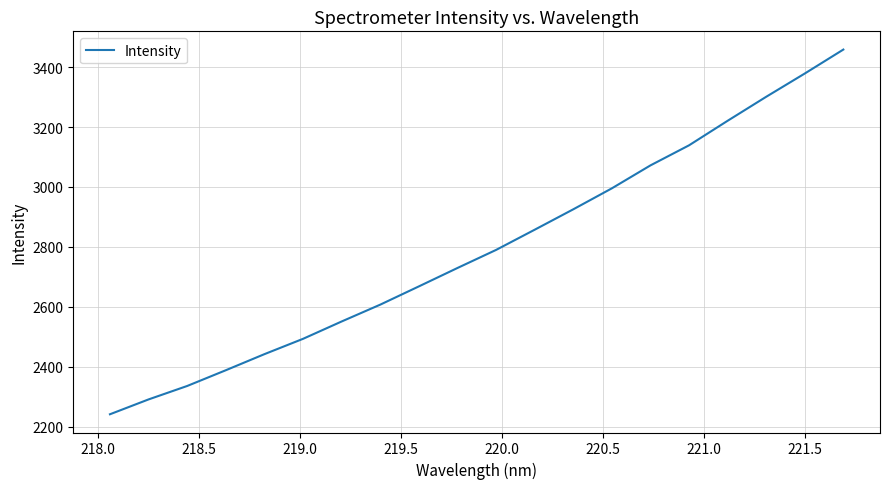

What is the difference between the maximum and minimum values?

1216.7